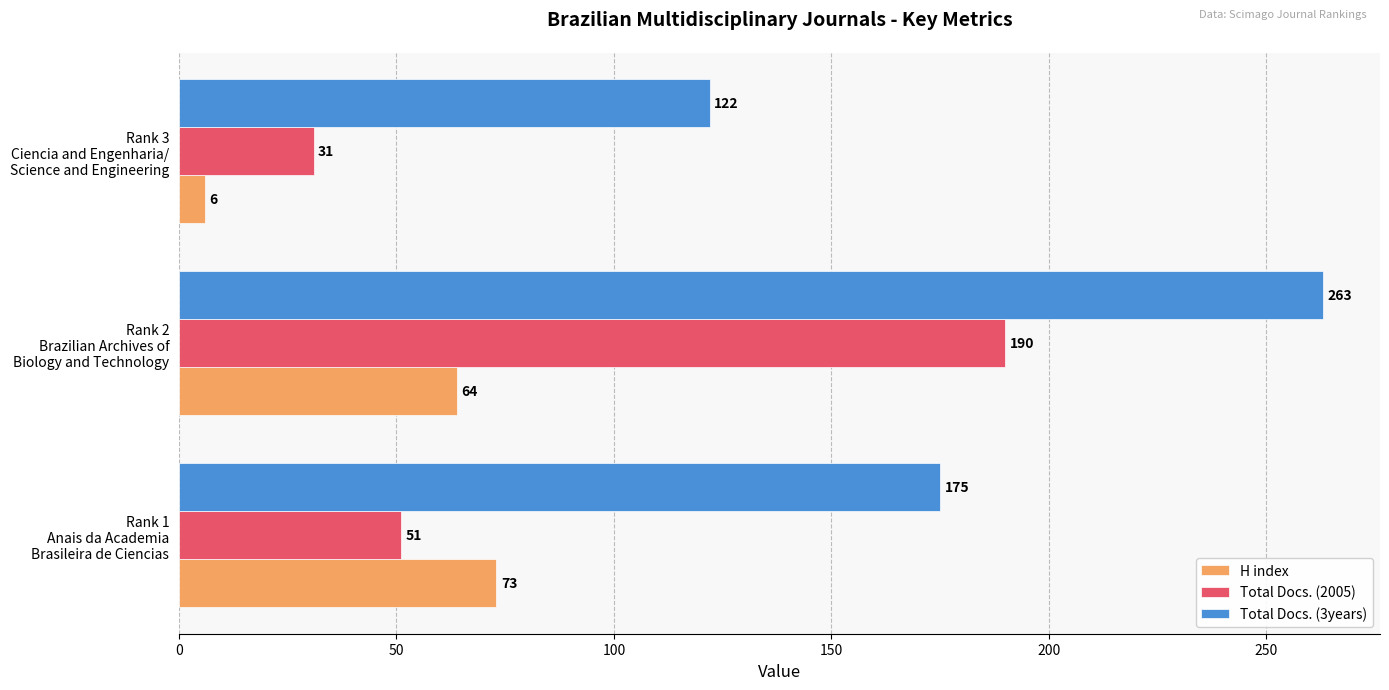

How many Total Docs. (3years) values are between 122 and 263?

3